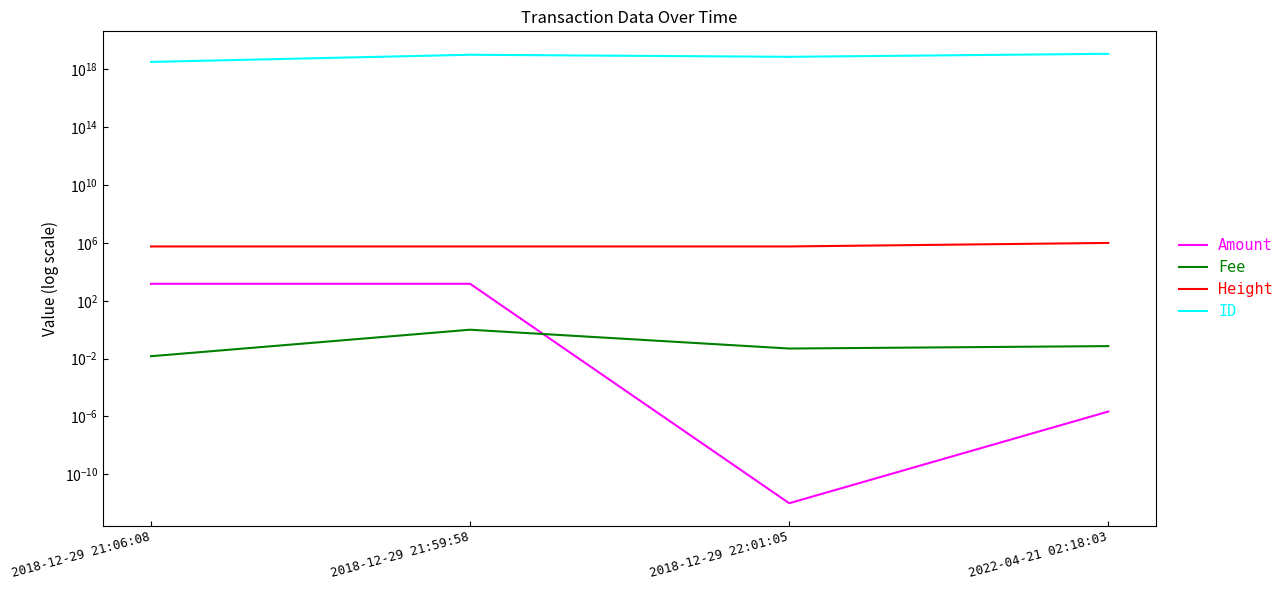

How many interior local valleys does the Fee series have?

1